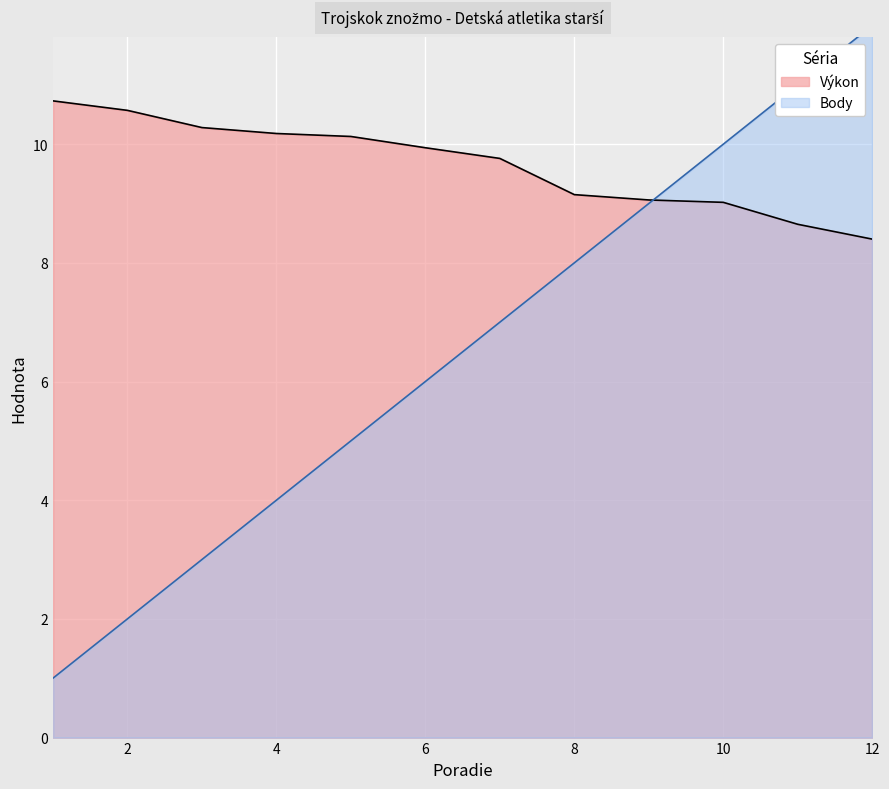

At which category is the sum across all series the highest?

12